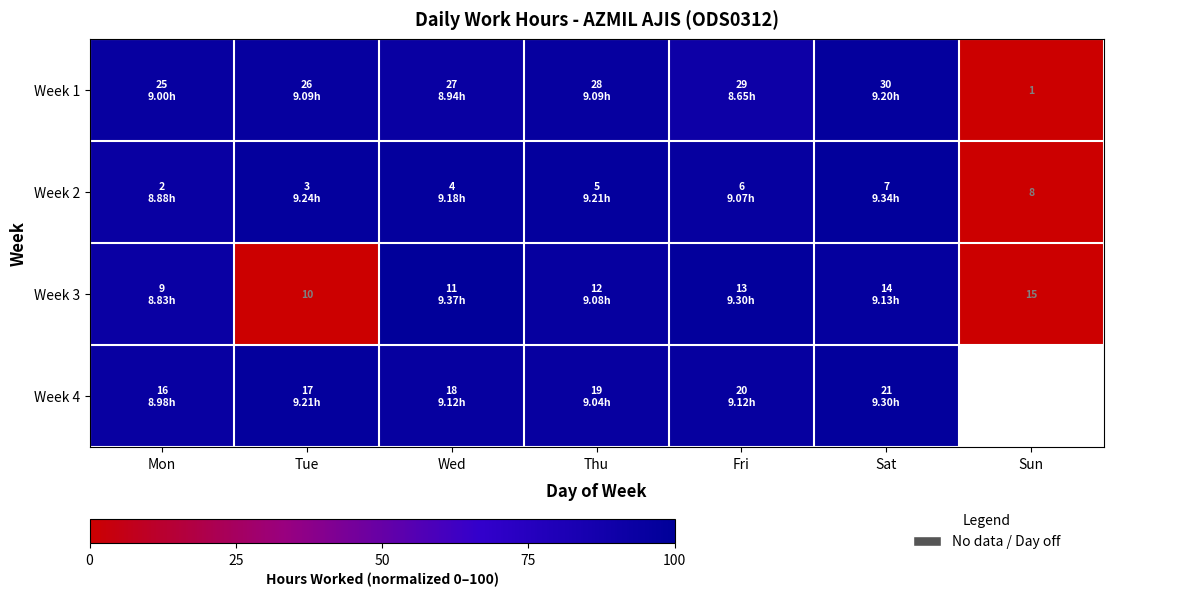

Between Tue and Thu, which is larger?

Tue